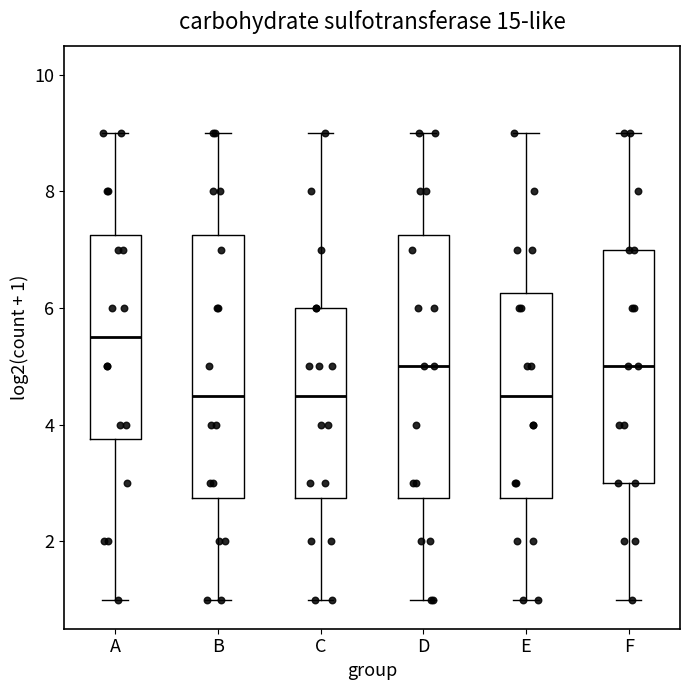

Where is the lower edge of the box for B on the y-axis? The values are not printed on the chart, so give them approximately, as read against the axis.

2.8